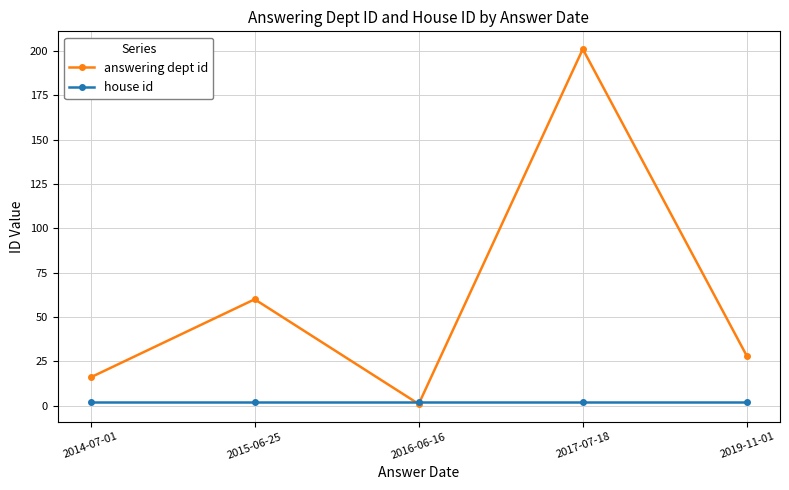

At how many categories does at least one series exceed 18?

3